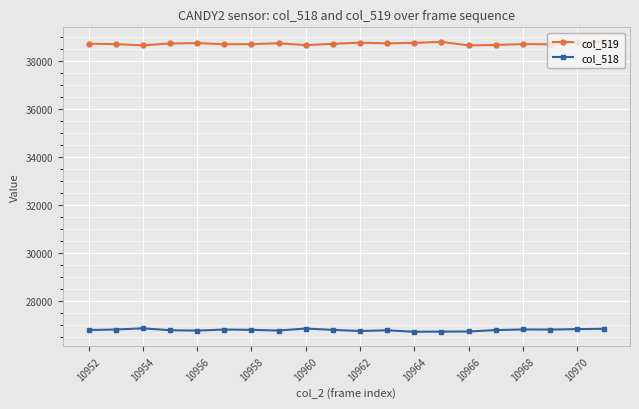

What is the maximum value for col_518?

26875